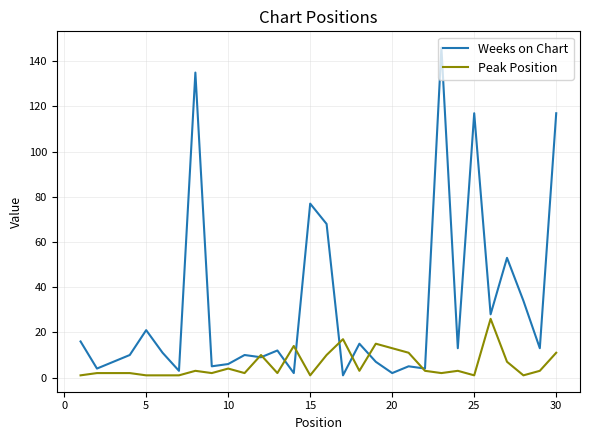

Which series has the largest total across all categories?

Weeks on Chart